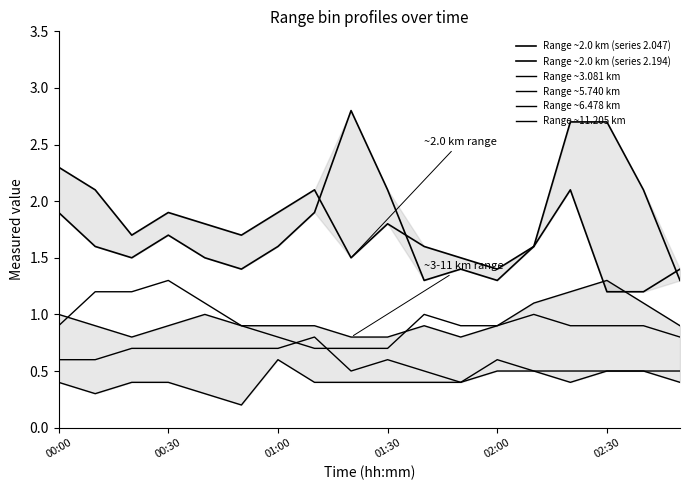

Is the value of Range ~11.205 km at 02:00 greater than the value of Range ~6.478 km at 17?

Yes